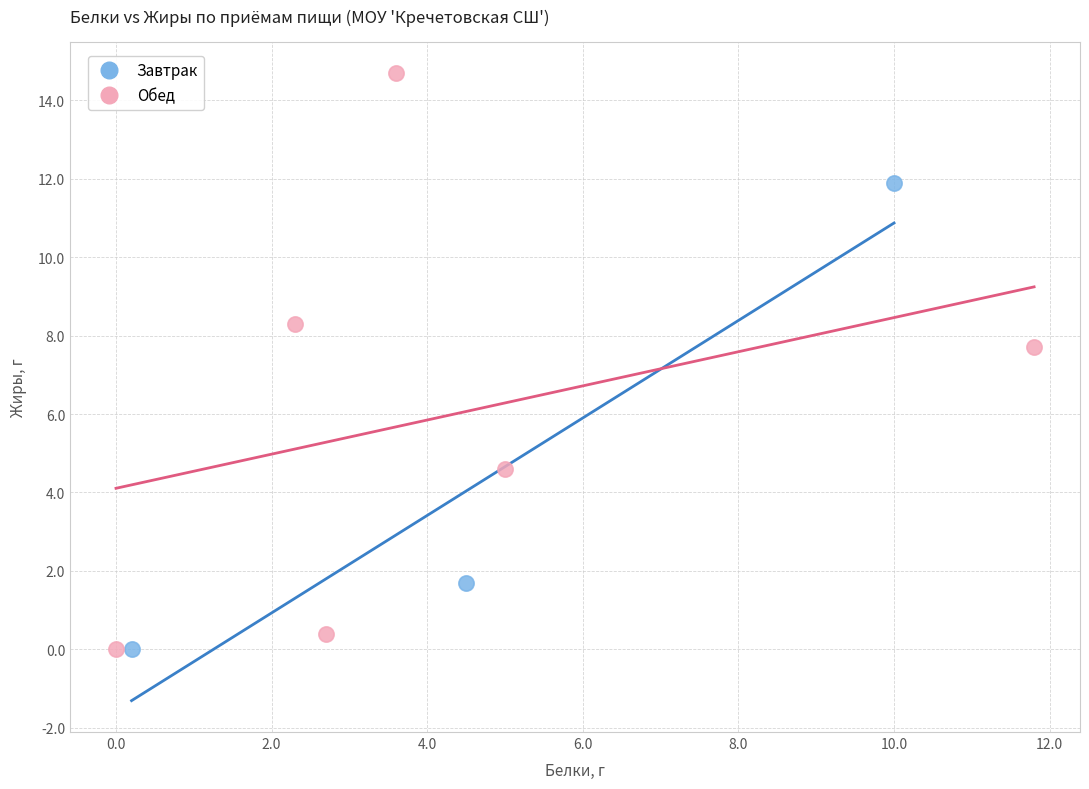

Which series contains the highest Y value?

Обед